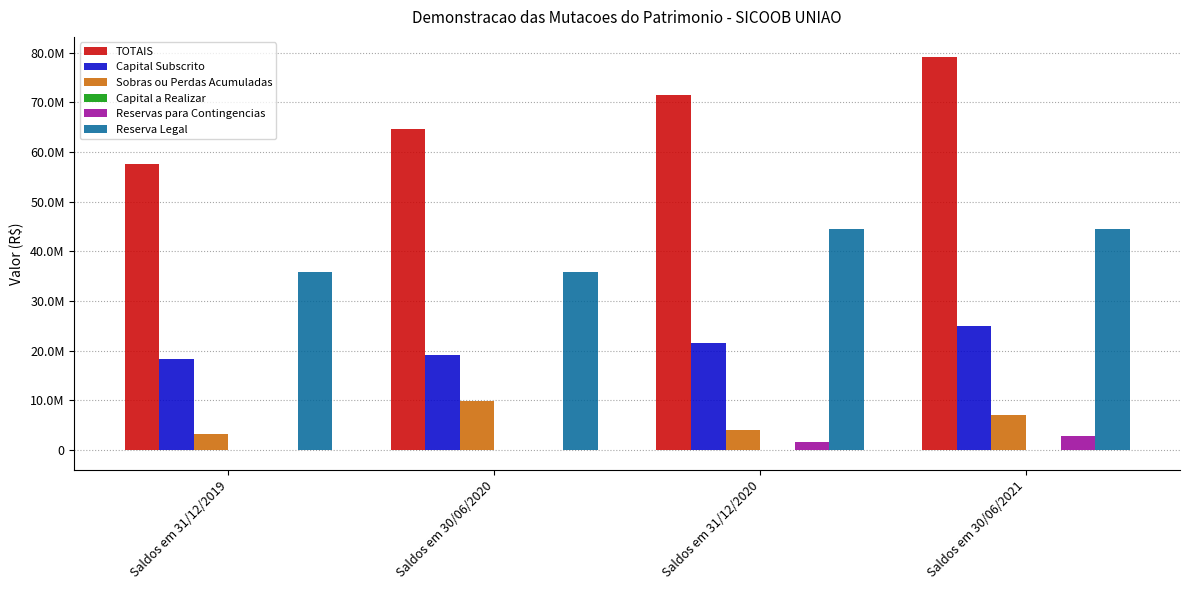

Which series has the widest spread of values?

TOTAIS